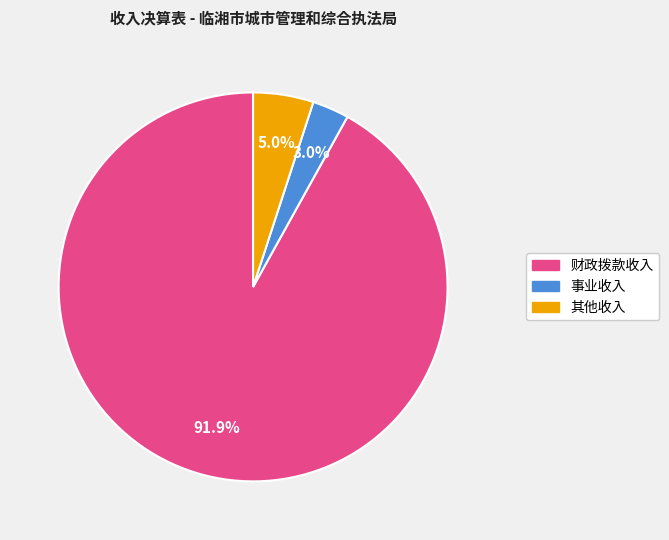

Which category has the smallest portion of the pie?

事业收入